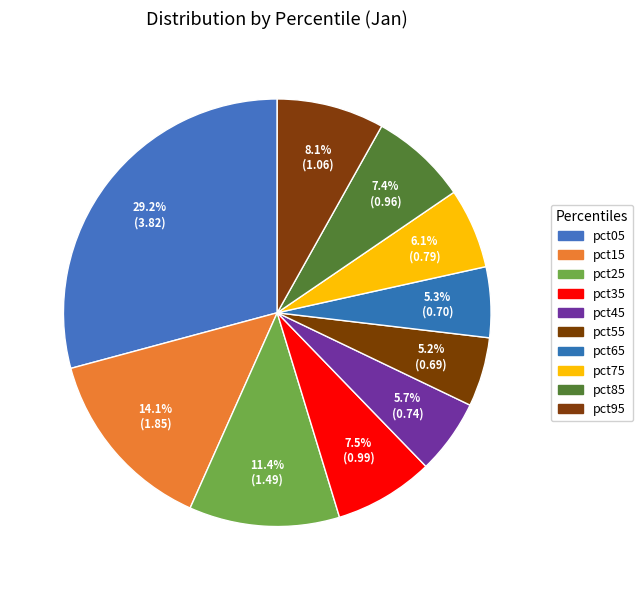

To the nearest percent, what is the difference between the pct65 and pct75 slice percentages?

1%